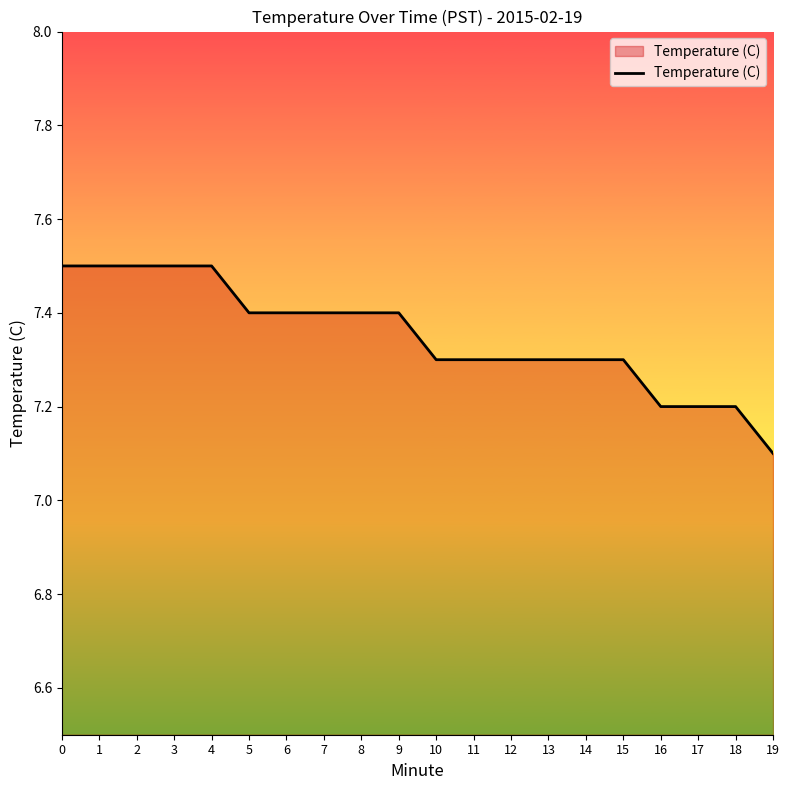

What is the minimum value shown in the chart?

7.1